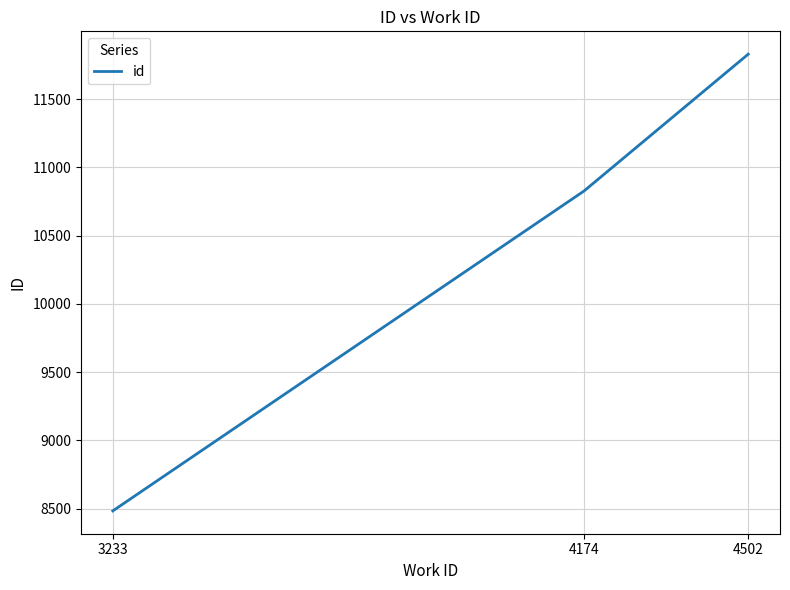

True or false: the data shows 5275 at 4502.

False